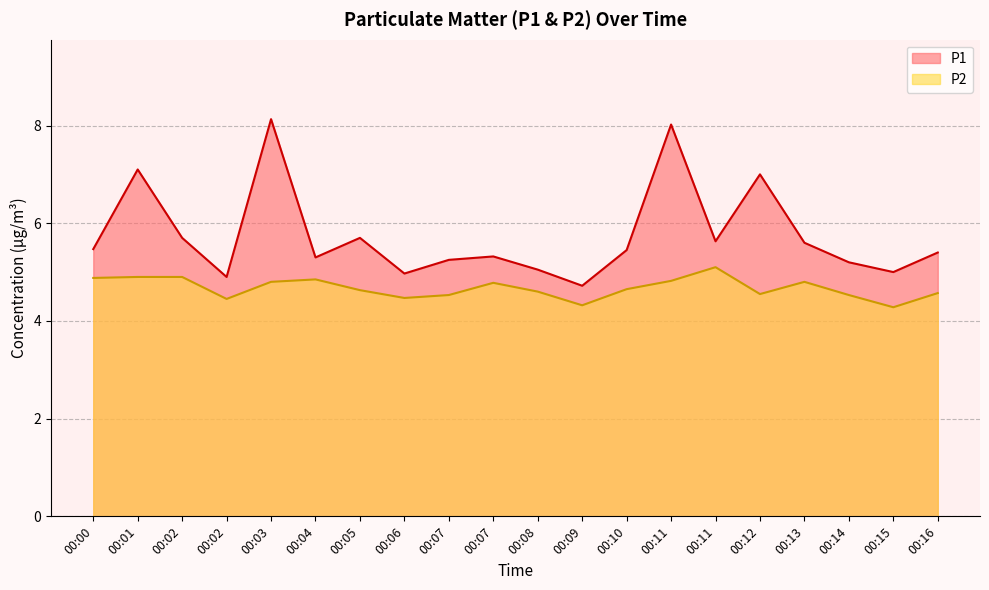

Where is P1 nearest to the value 6?

00:02